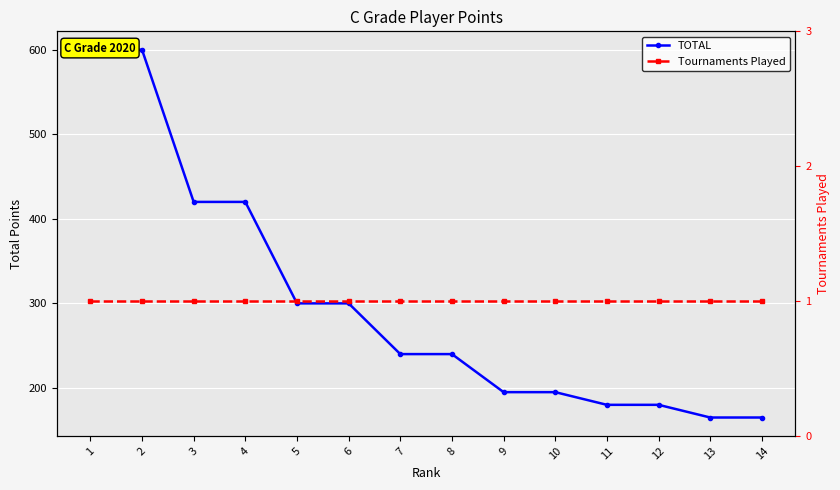

Reading left to right, what are all the values shown in this chart?

TOTAL: 1=600	2=600	3=420	4=420	5=300	6=300	7=240	8=240	9=195	10=195	11=180	12=180	13=165	14=165
Tournaments Played: 1=1	2=1	3=1	4=1	5=1	6=1	7=1	8=1	9=1	10=1	11=1	12=1	13=1	14=1